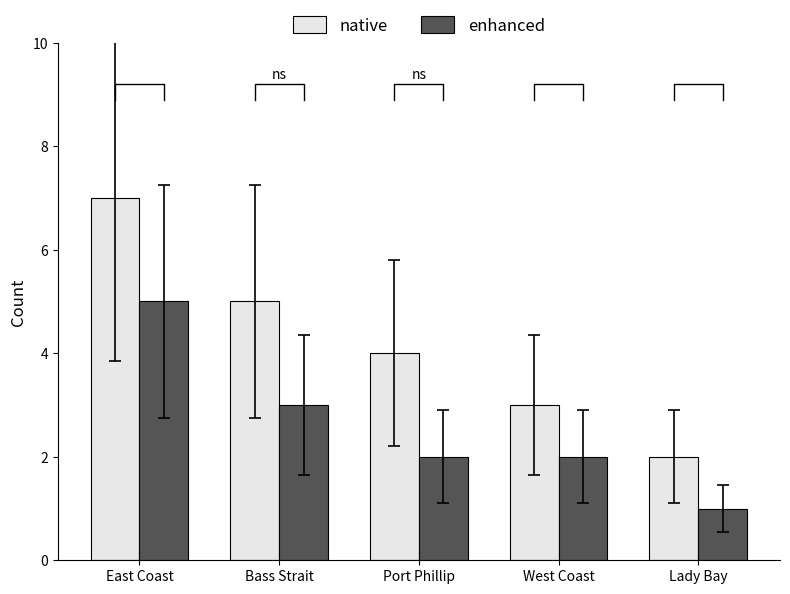

What is the approximate value of native at Lady Bay?

2